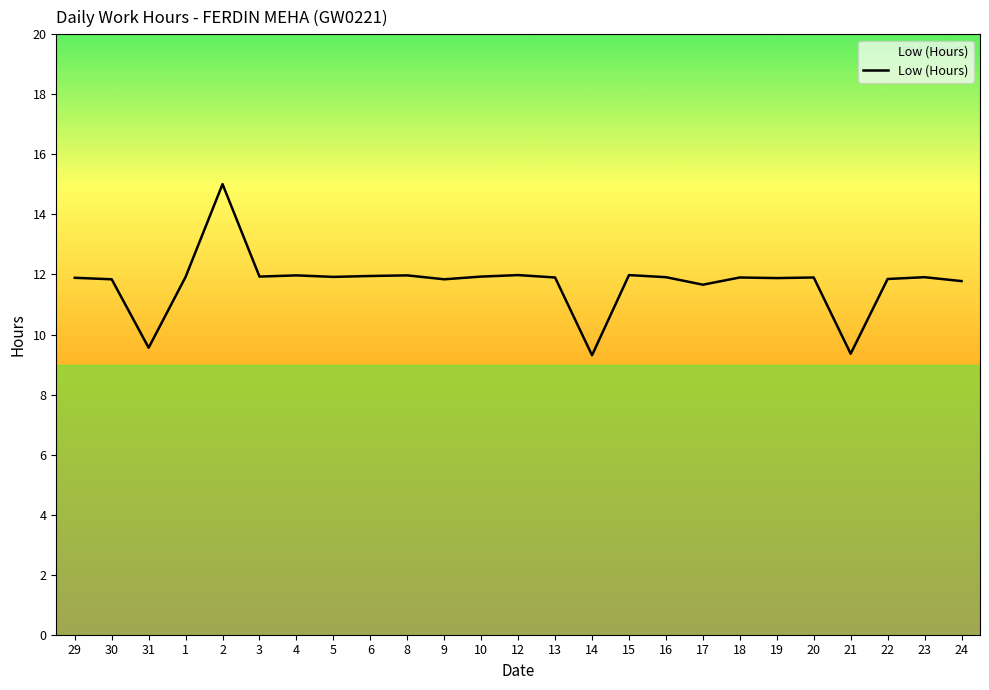

What is the minimum value shown in the chart?

9.3